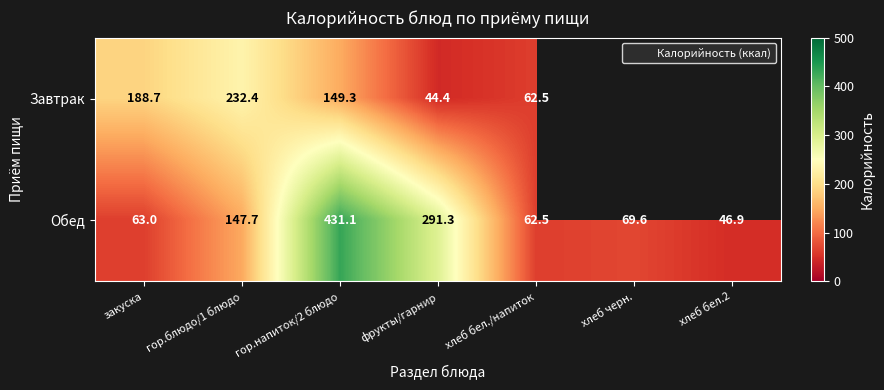

Which series has the widest spread of values?

Обед